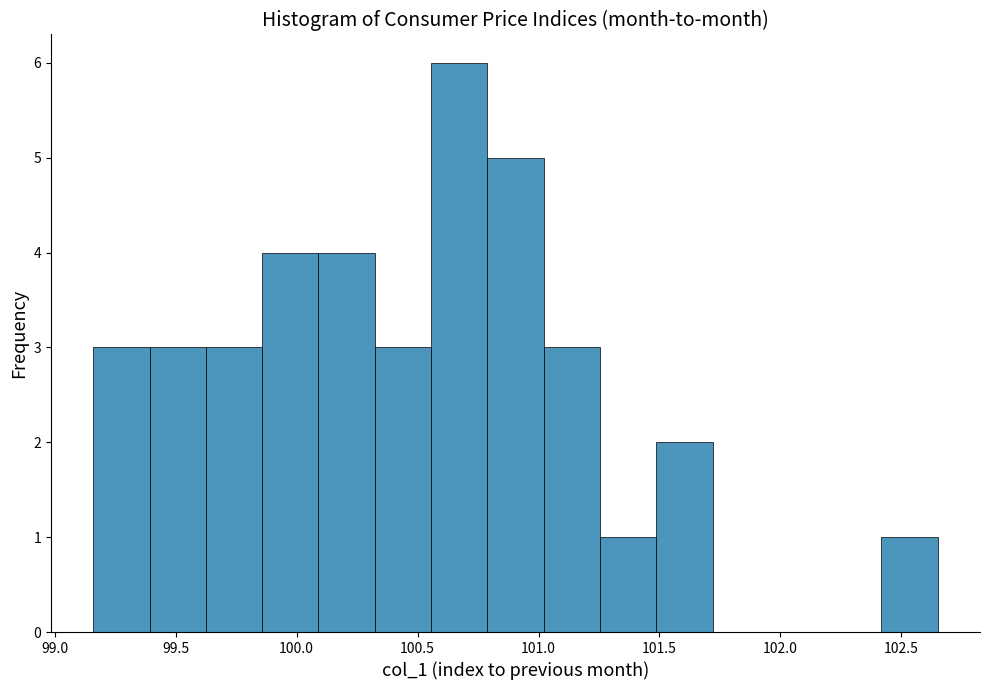

How tall is the bar that spans 99.85 to 100.10 on the x-axis? Neither the bar edges nor the heights are printed on the chart, so give them approximately, as read against the axes.

4